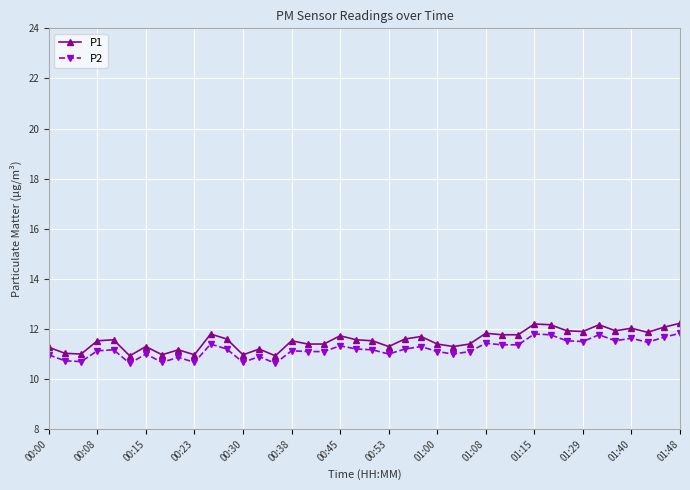

How many lines are shown in the chart?

2